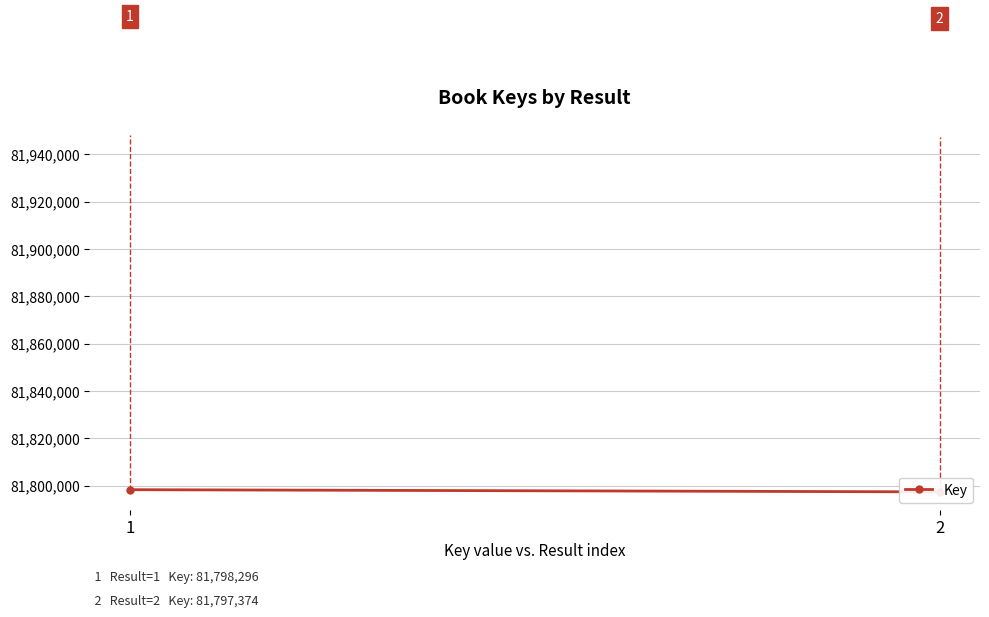

How many values are between 81797374 and 81798296?

2